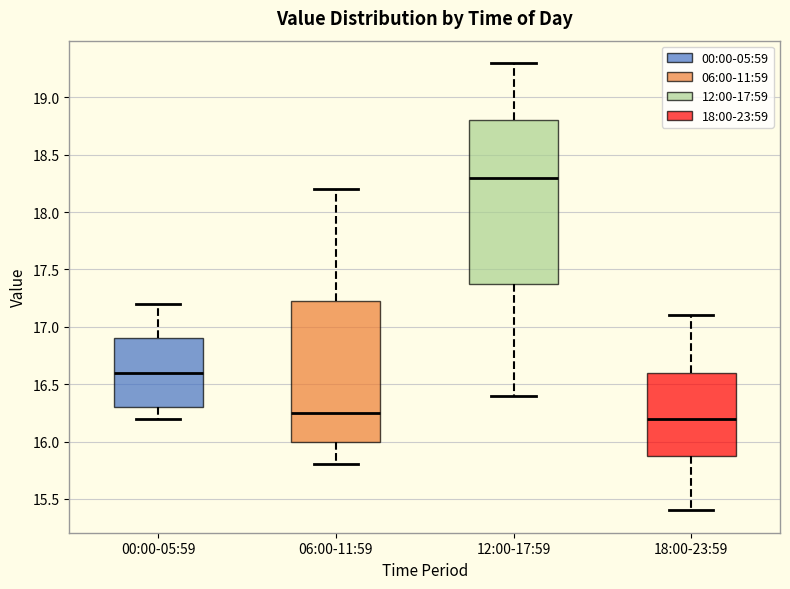

Where does the median line of the box for 00:00-05:59 sit on the y-axis? The values are not printed on the chart, so give them approximately, as read against the axis.

16.60